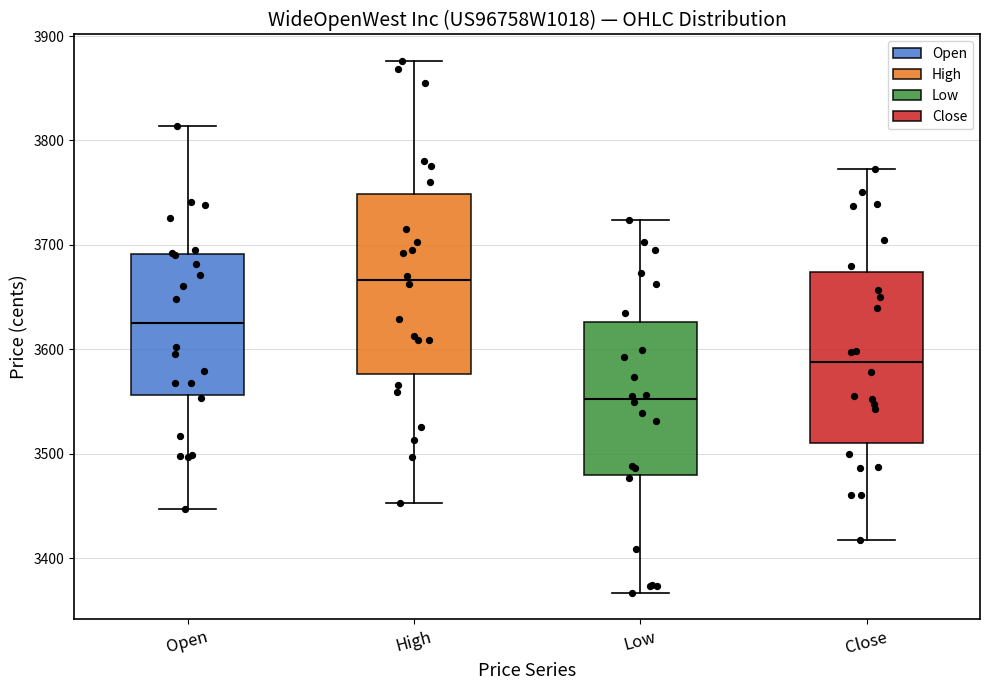

Where is the lower edge of the box for Low on the y-axis? The values are not printed on the chart, so give them approximately, as read against the axis.

3480